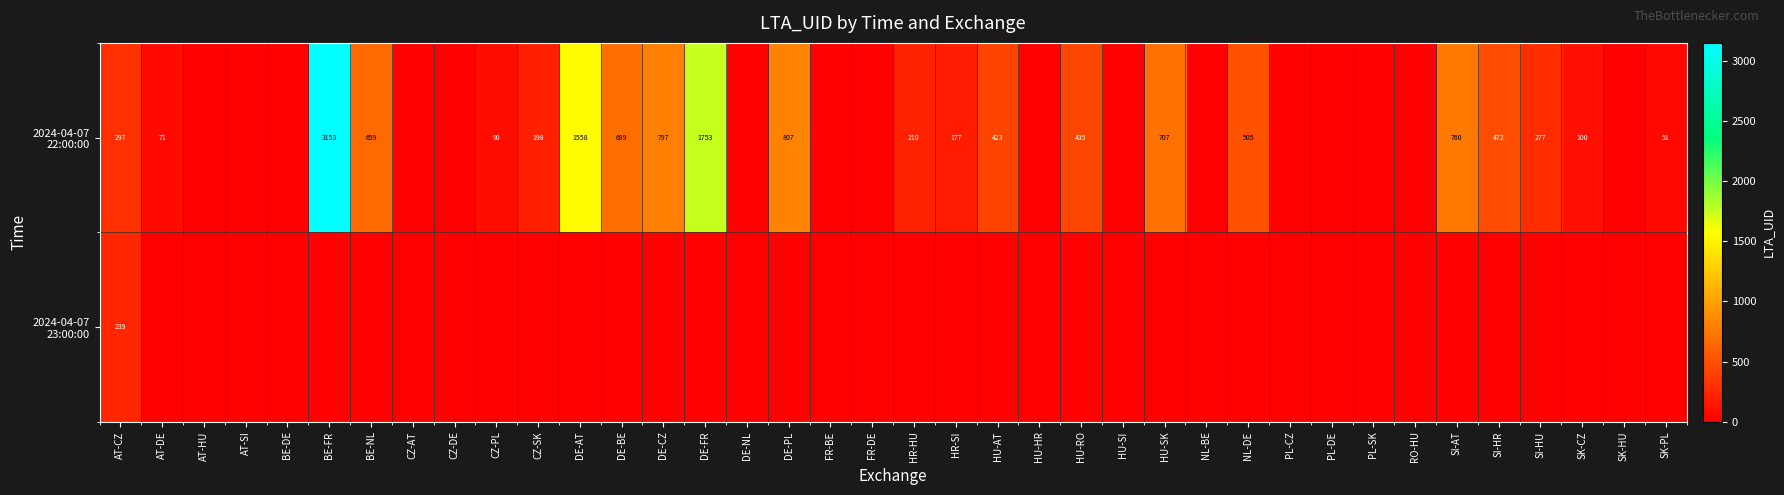

Which category has the highest value across all series?

BE-FR